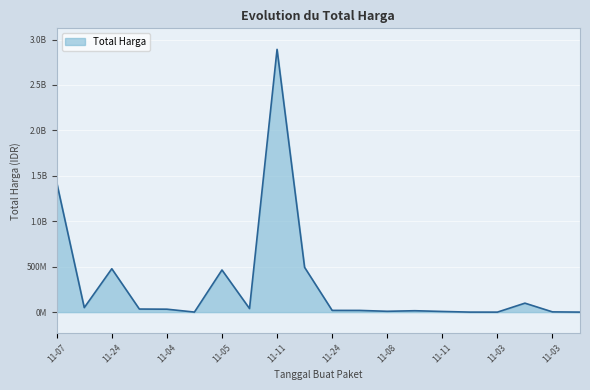

Does the chart display data point markers on the line(s)?

No